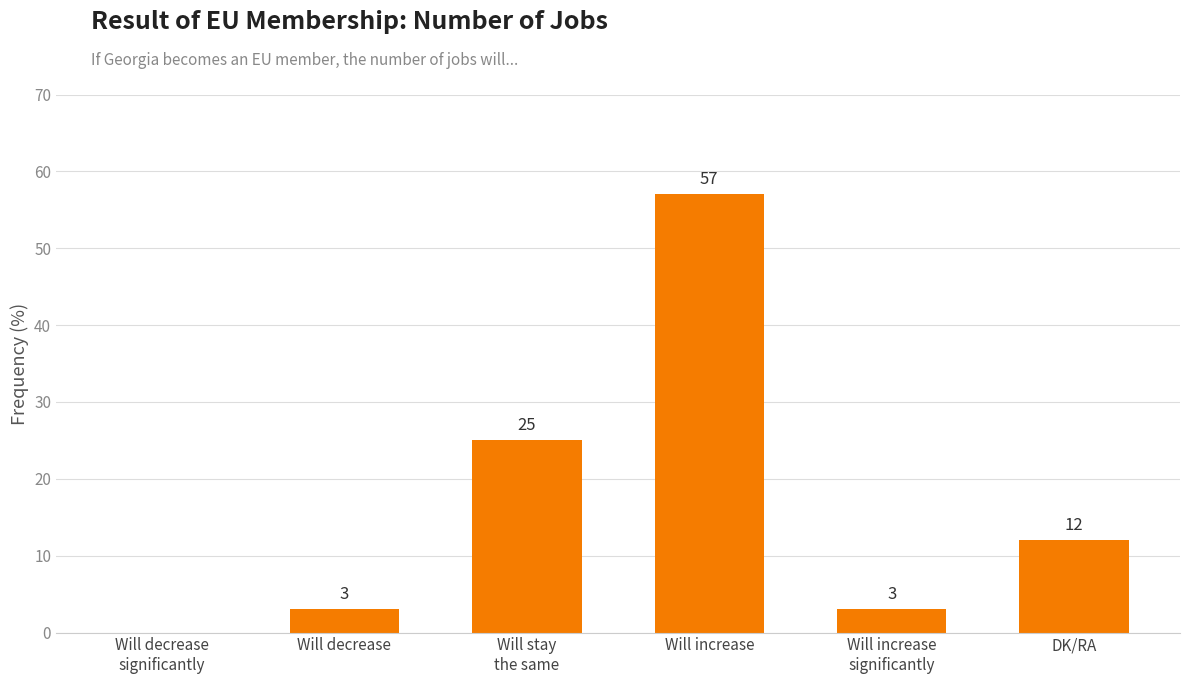

What is the greatest value displayed?

57